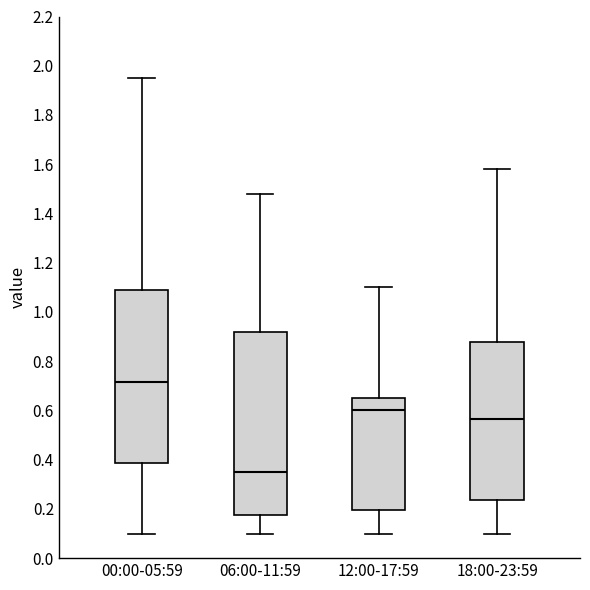

Reading left to right, transcribe this box plot: for each box, give where its median line is, the range the box spans, and where its two whiskers end, as read against the y-axis. The values are not printed on the chart, so give them approximately, as read against the axis.

00:00-05:59: median 0.72, box 0.38 to 1.08, whiskers 0.10 to 1.96
06:00-11:59: median 0.36, box 0.18 to 0.92, whiskers 0.10 to 1.48
12:00-17:59: median 0.60, box 0.20 to 0.66, whiskers 0.10 to 1.10
18:00-23:59: median 0.56, box 0.24 to 0.88, whiskers 0.10 to 1.58